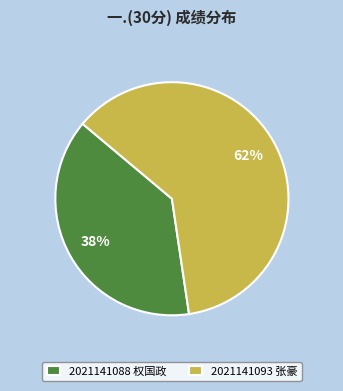

Which category has the biggest portion of the pie?

2021141093 张豪